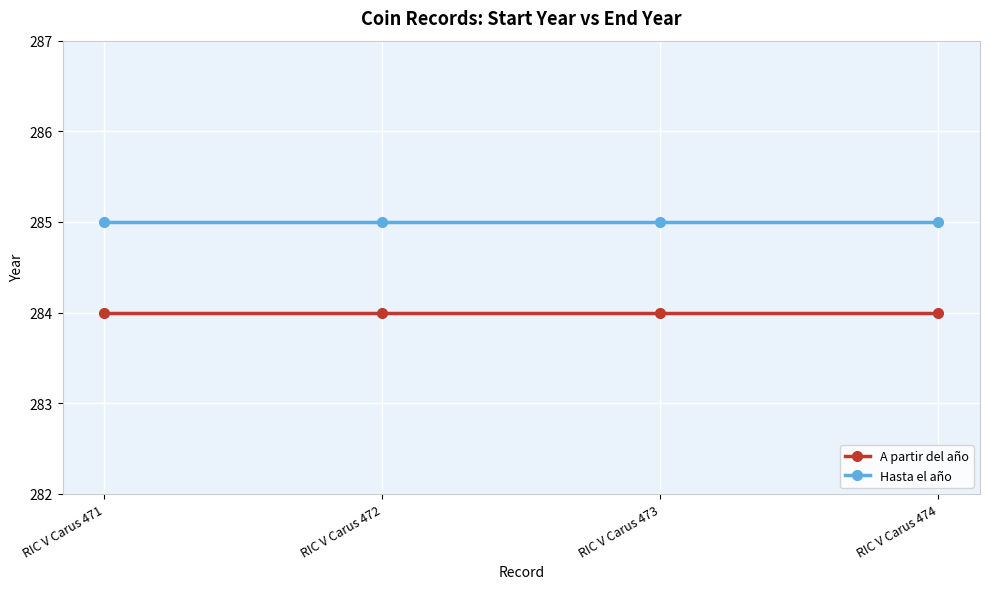

True or false: Hasta el año and A partir del año intersect in this chart.

False